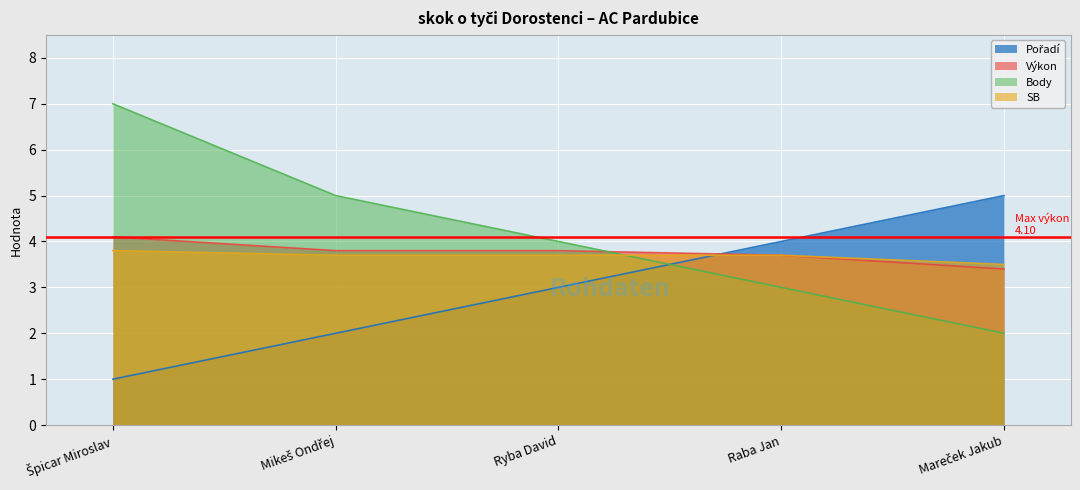

True or false: Body has a value of 2.0 at Mareček Jakub.

True